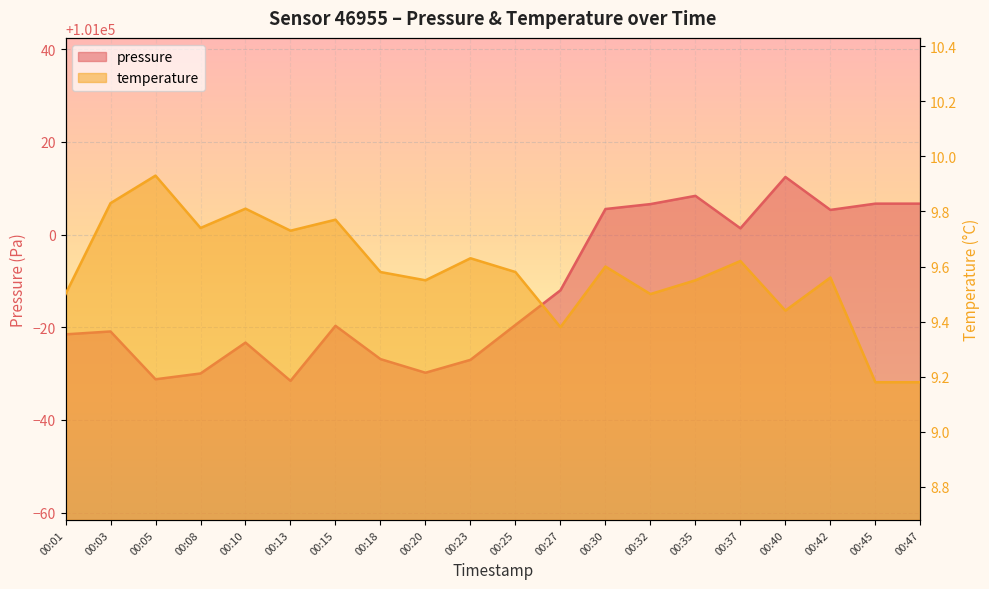

Which series has the widest spread of values?

pressure